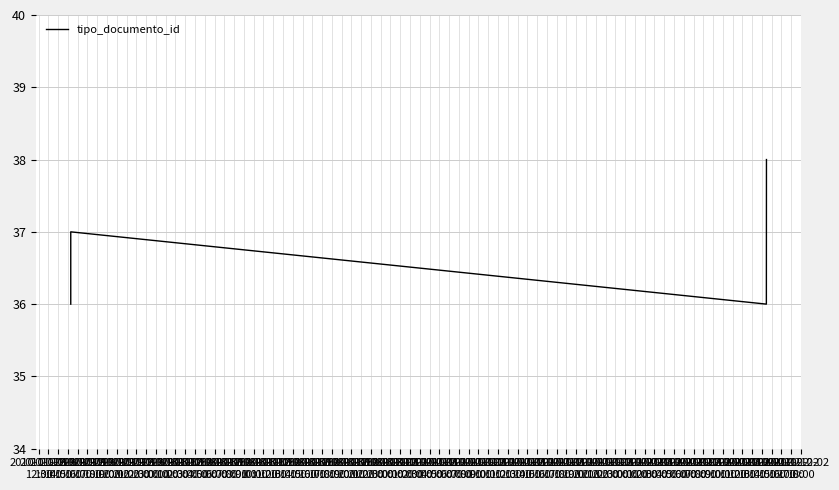

How many points are higher than both their immediate neighbors (excluding endpoints)?

1